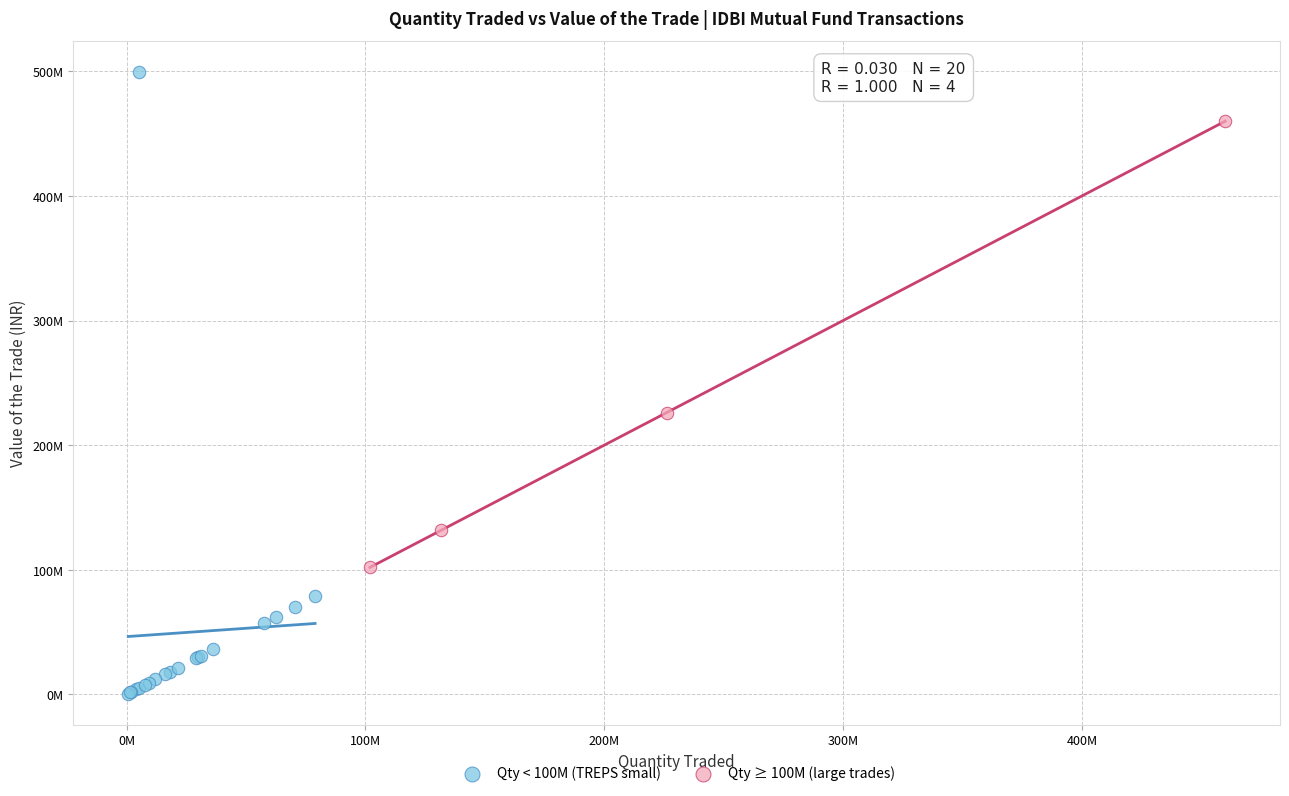

What are all the series names shown in the legend?

Qty < 100M (TREPS small), Qty ≥ 100M (large trades)